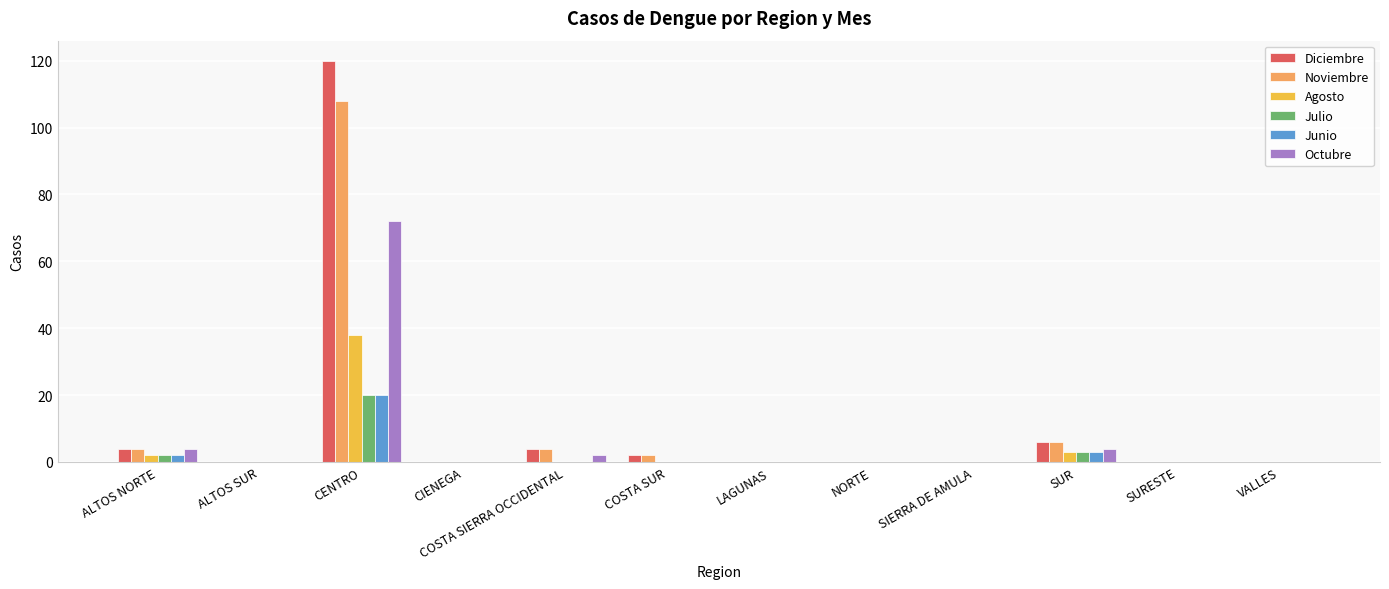

Reading left to right, extract all data points from this chart.

Diciembre: ALTOS NORTE=4	ALTOS SUR=0	CENTRO=120	CIENEGA=0	COSTA SIERRA OCCIDENTAL=4	COSTA SUR=2	LAGUNAS=0	NORTE=0	SIERRA DE AMULA=0	SUR=6	SURESTE=0	VALLES=0
Noviembre: ALTOS NORTE=4	ALTOS SUR=0	CENTRO=108	CIENEGA=0	COSTA SIERRA OCCIDENTAL=4	COSTA SUR=2	LAGUNAS=0	NORTE=0	SIERRA DE AMULA=0	SUR=6	SURESTE=0	VALLES=0
Agosto: ALTOS NORTE=2	ALTOS SUR=0	CENTRO=38	CIENEGA=0	COSTA SIERRA OCCIDENTAL=0	COSTA SUR=0	LAGUNAS=0	NORTE=0	SIERRA DE AMULA=0	SUR=3	SURESTE=0	VALLES=0
Julio: ALTOS NORTE=2	ALTOS SUR=0	CENTRO=20	CIENEGA=0	COSTA SIERRA OCCIDENTAL=0	COSTA SUR=0	LAGUNAS=0	NORTE=0	SIERRA DE AMULA=0	SUR=3	SURESTE=0	VALLES=0
Junio: ALTOS NORTE=2	ALTOS SUR=0	CENTRO=20	CIENEGA=0	COSTA SIERRA OCCIDENTAL=0	COSTA SUR=0	LAGUNAS=0	NORTE=0	SIERRA DE AMULA=0	SUR=3	SURESTE=0	VALLES=0
Octubre: ALTOS NORTE=4	ALTOS SUR=0	CENTRO=72	CIENEGA=0	COSTA SIERRA OCCIDENTAL=2	COSTA SUR=0	LAGUNAS=0	NORTE=0	SIERRA DE AMULA=0	SUR=4	SURESTE=0	VALLES=0